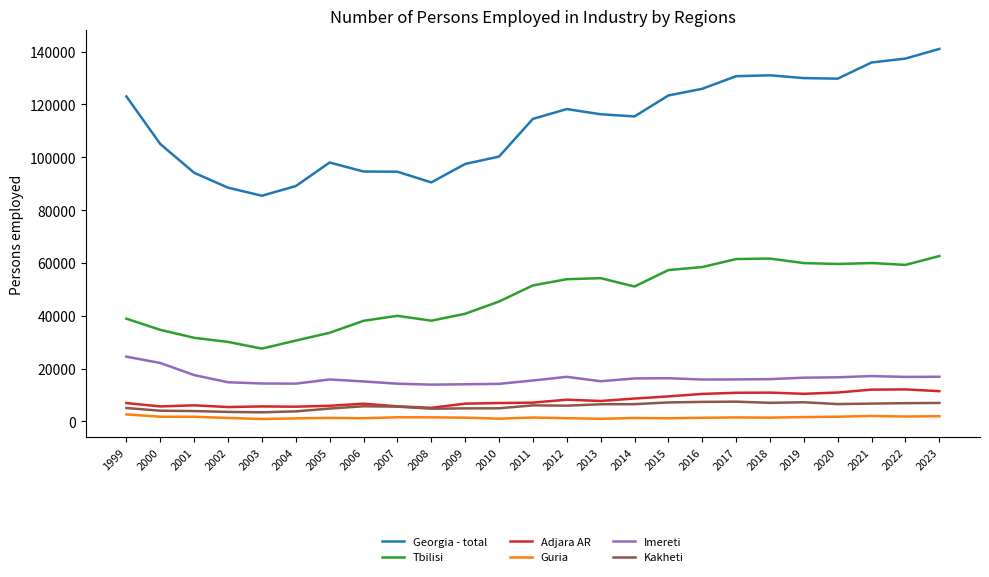

What is the sum of all Guria values?

37819